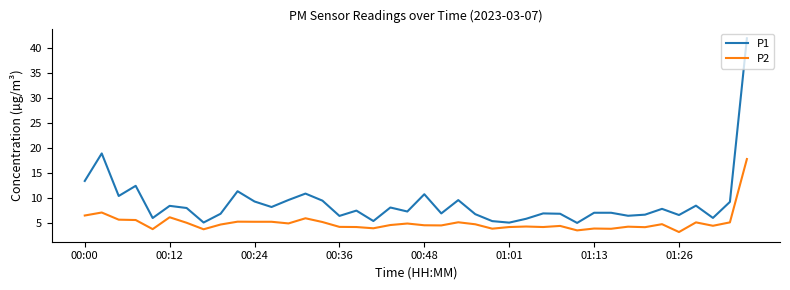

Rank the series by their maximum value, from highest to lowest.

P1, P2